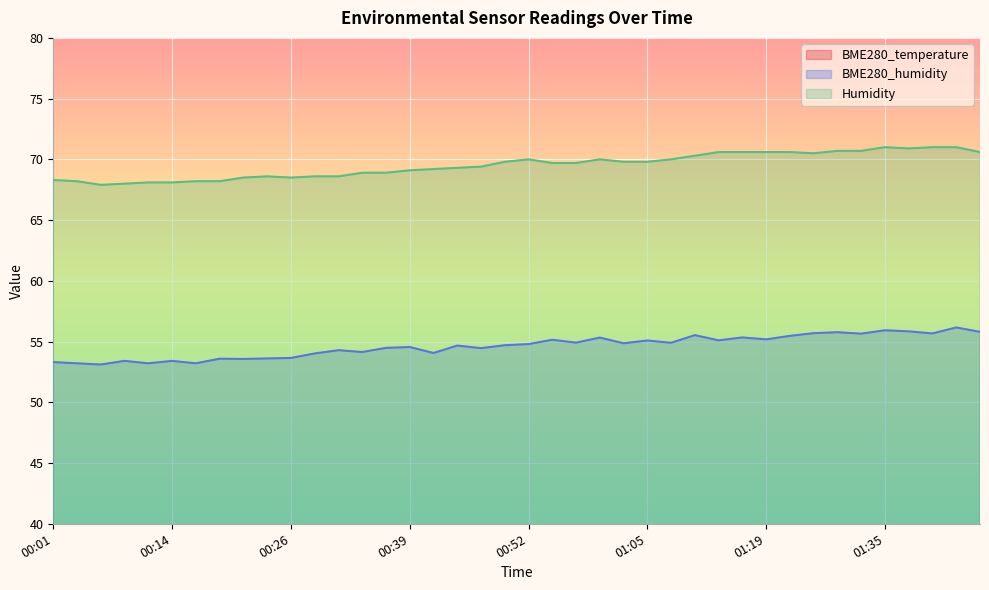

The value of BME280_temperature at 00:41 is 10.3. True or false?

False